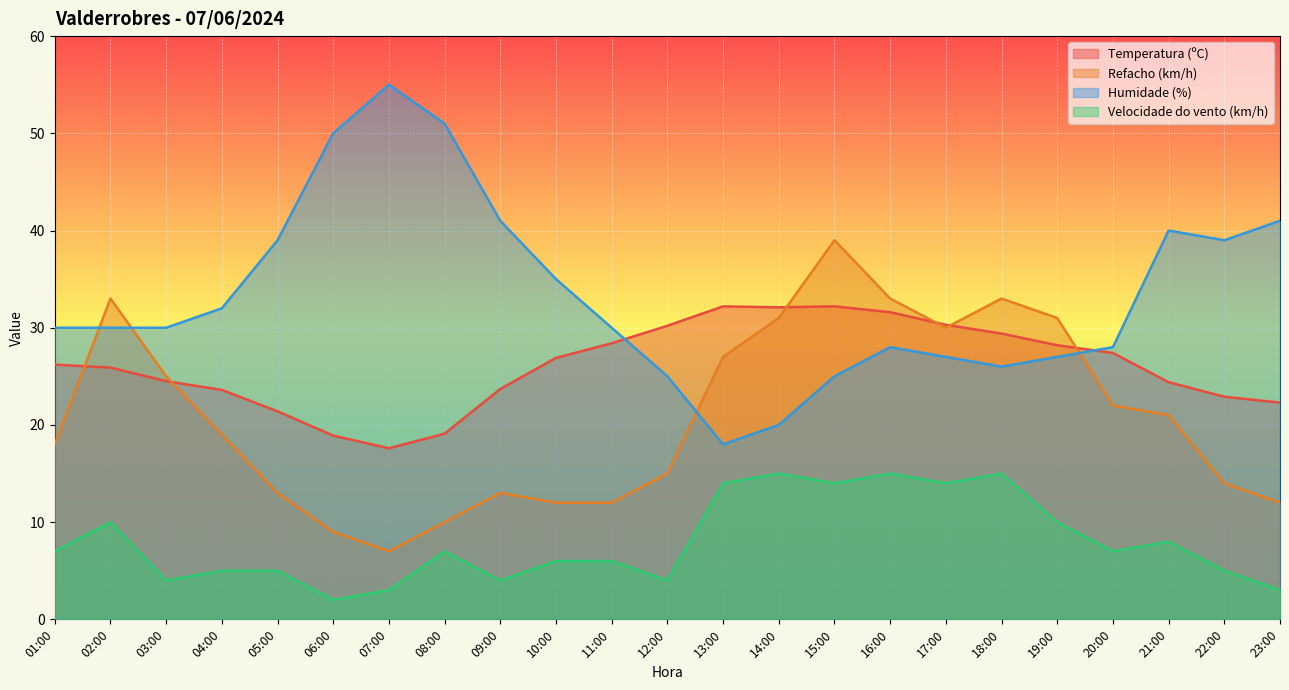

How many lines are shown in the chart?

4